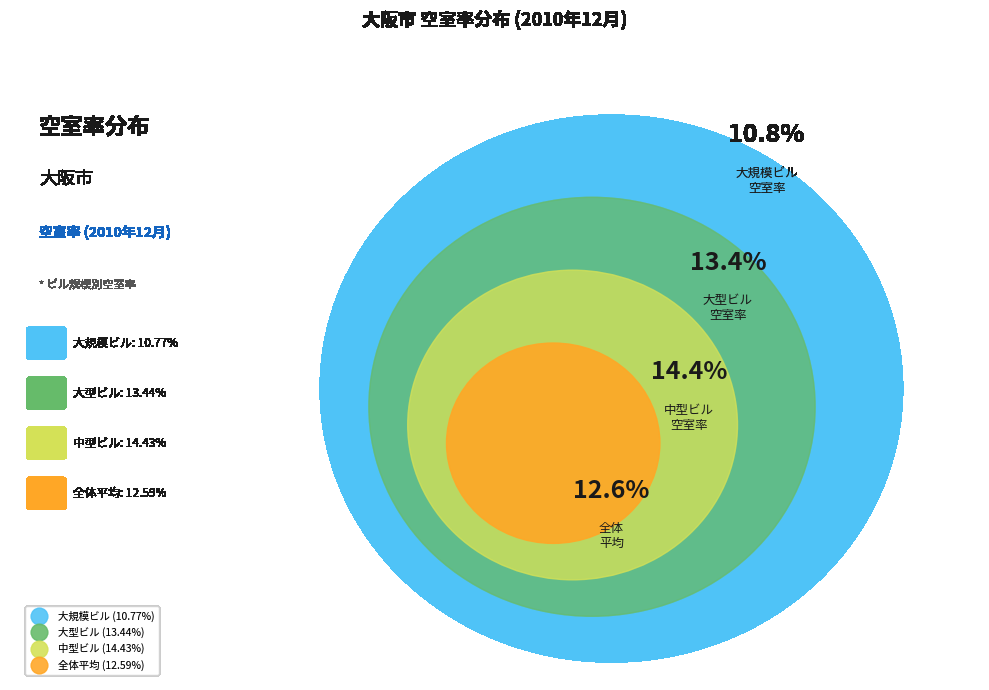

Count the number of slices in the pie.

4